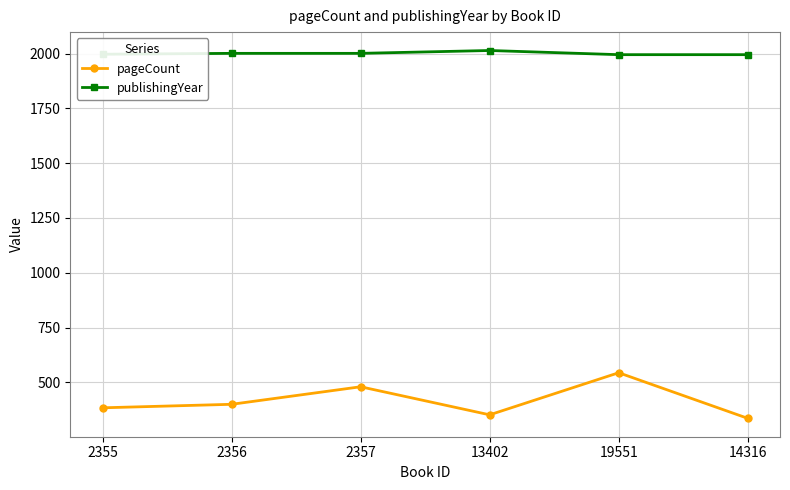

Rank the series by their average value, from lowest to highest.

pageCount, publishingYear